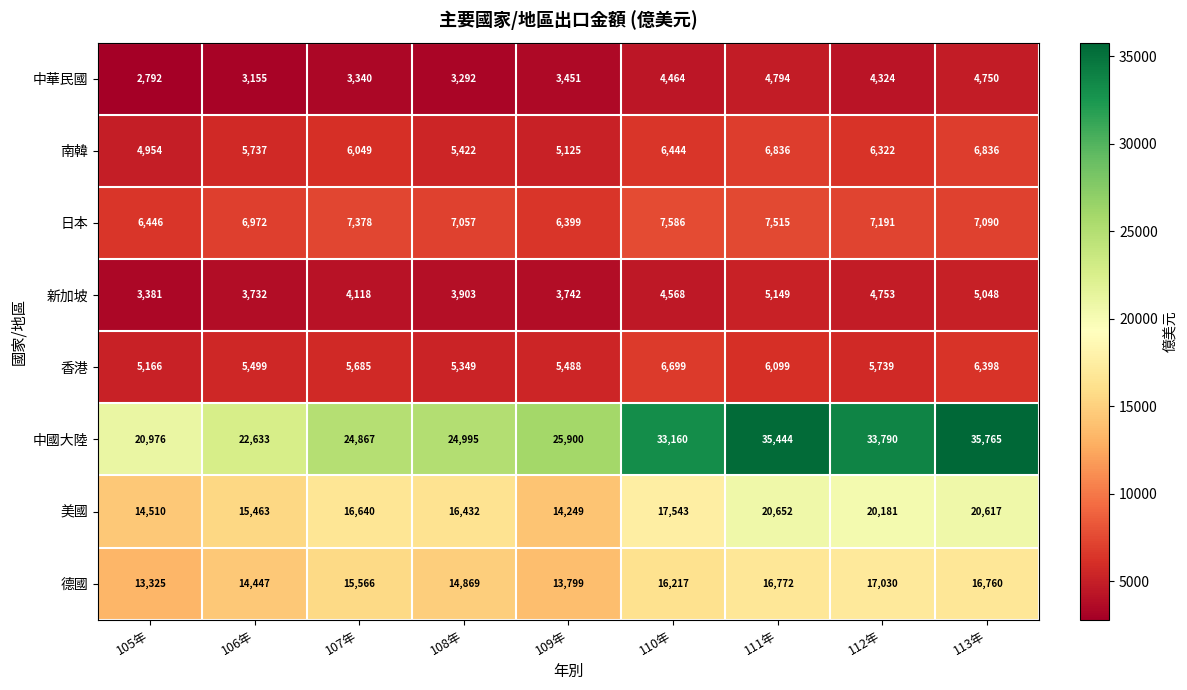

What is the total value across all series at 111年?

103261